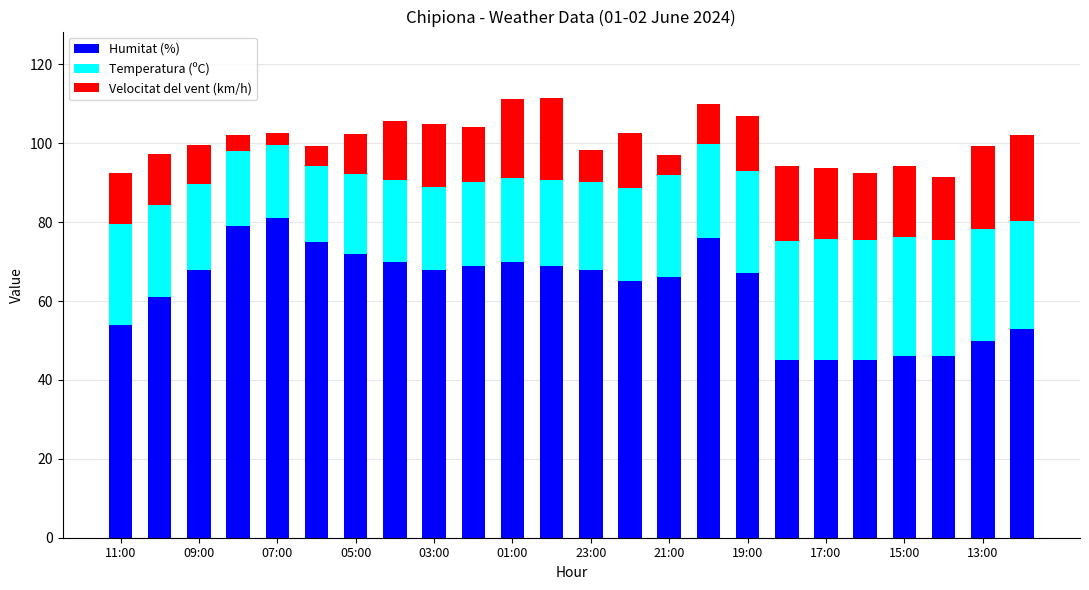

What are all the series names shown in the legend?

Humitat (%), Temperatura (ºC), Velocitat del vent (km/h)